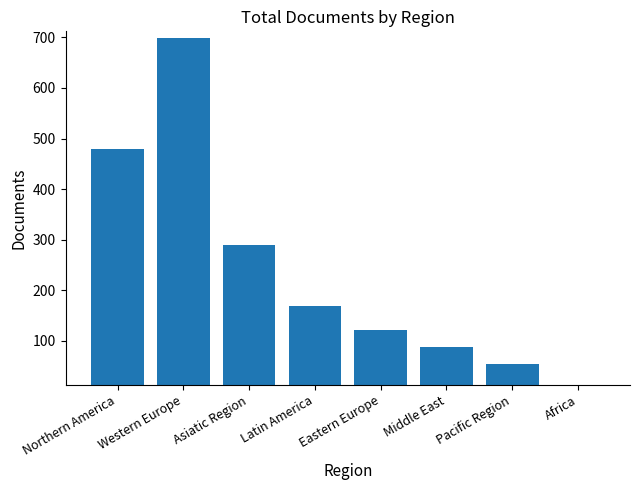

Are the bars grouped side by side (vs. stacked)?

No